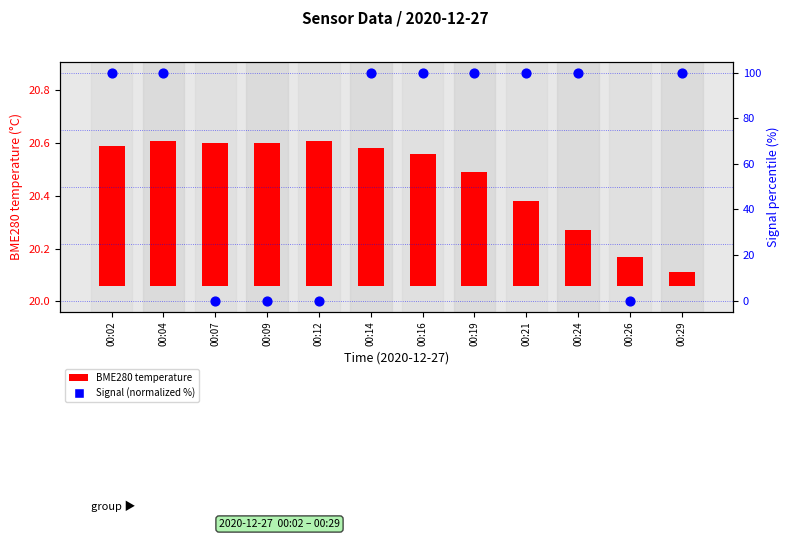

What is the total value across all series at 00:09?

0.5